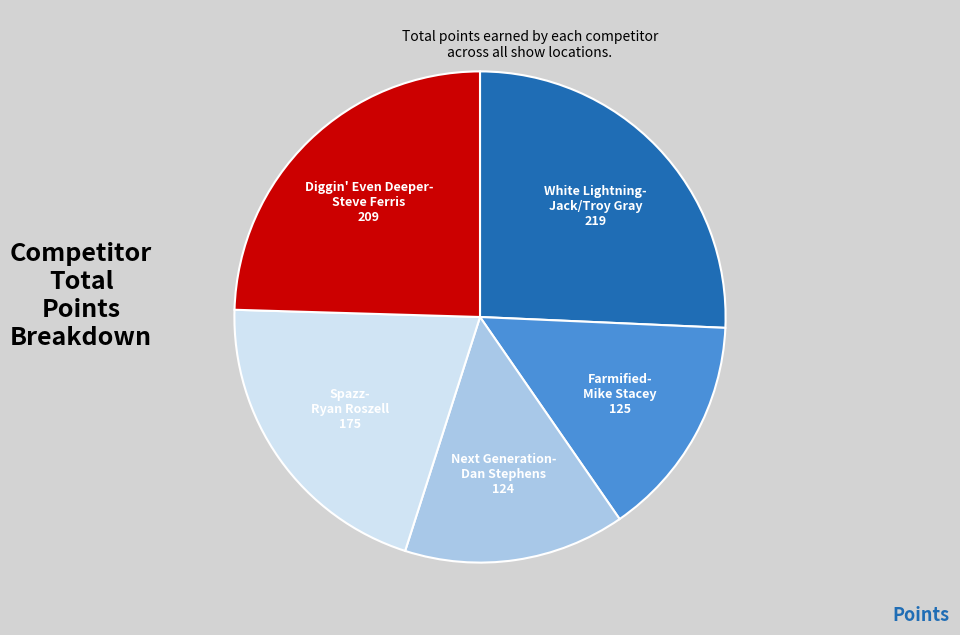

Is there a majority slice in this chart?

No